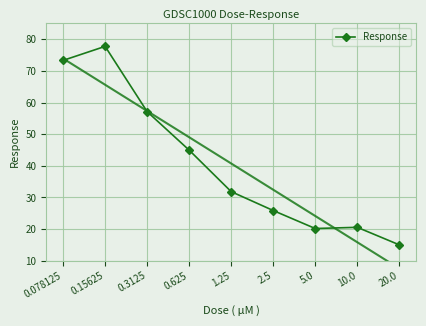

What is the label of the 8th point from the left?

10.0